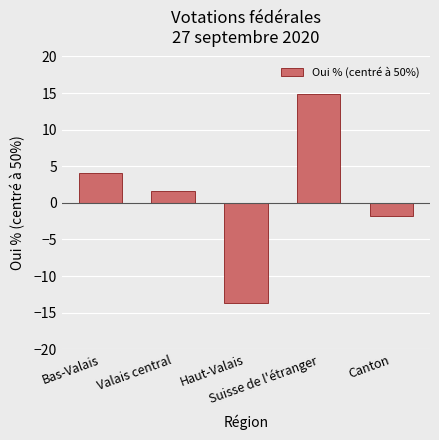

How many distinct data groups are displayed?

1